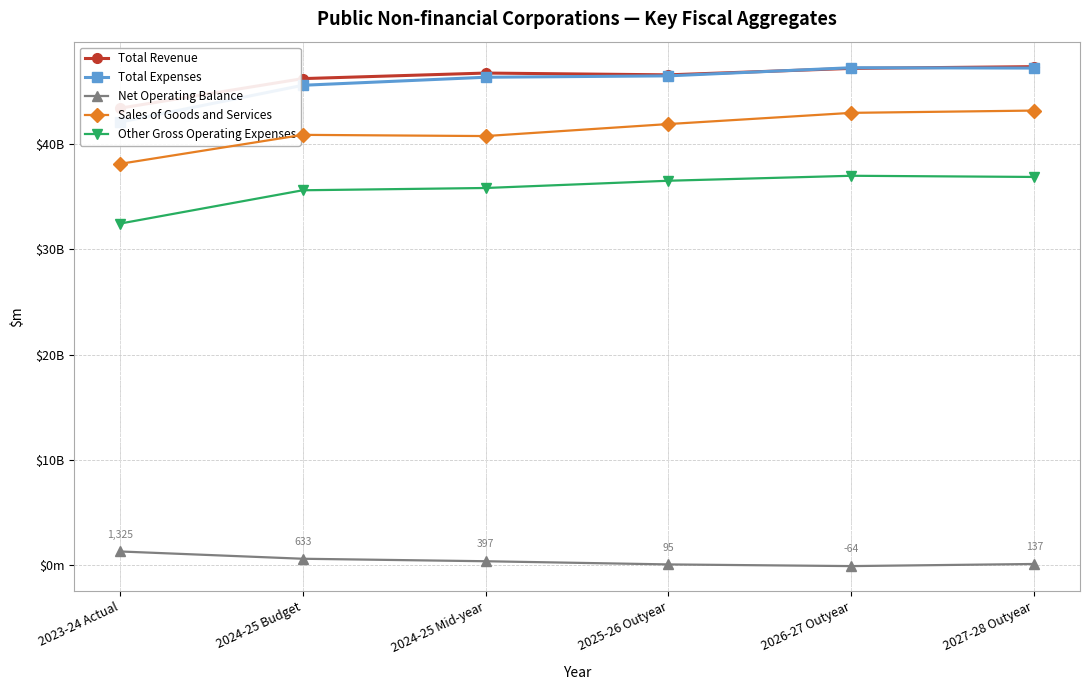

How many values in the Net Operating Balance series are below 397?

3